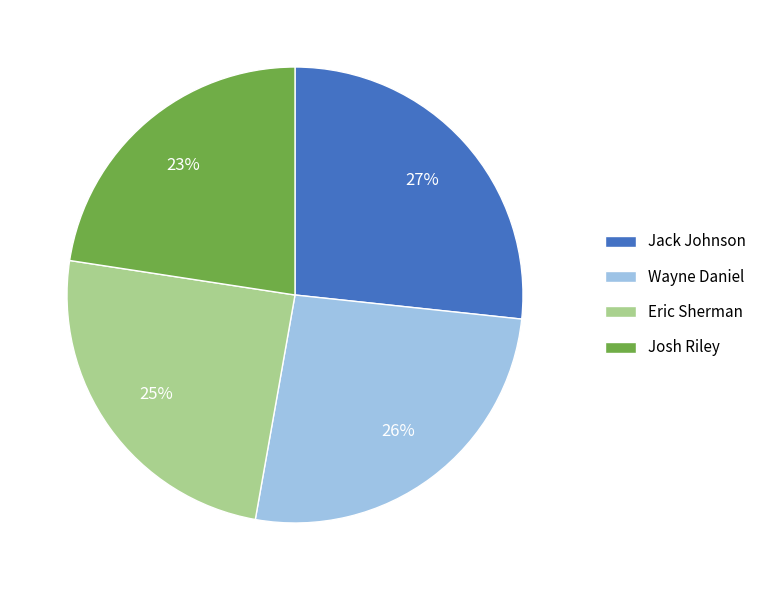

Approximately how many times larger is the value at Eric Sherman compared to Jack Johnson?

0.9